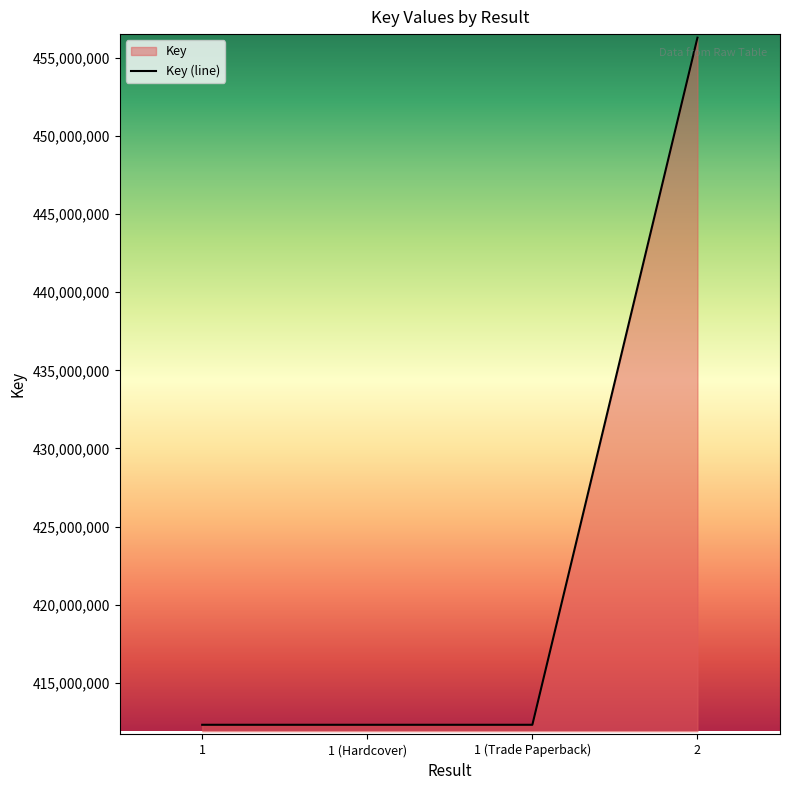

What value does the data have at 1 (Trade Paperback), to the nearest 10?

412325250